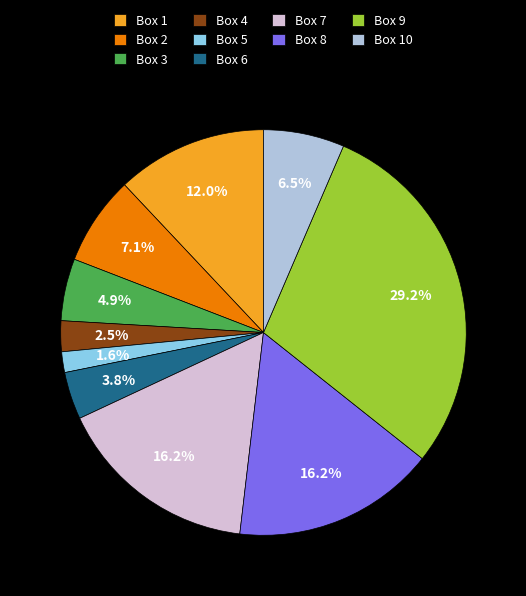

What is the largest slice in the pie chart?

Box 9